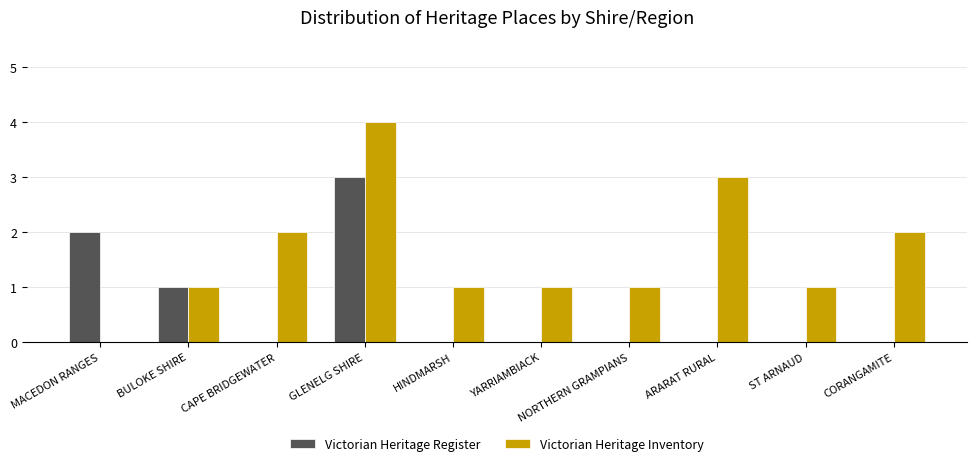

Are the bars horizontal?

No